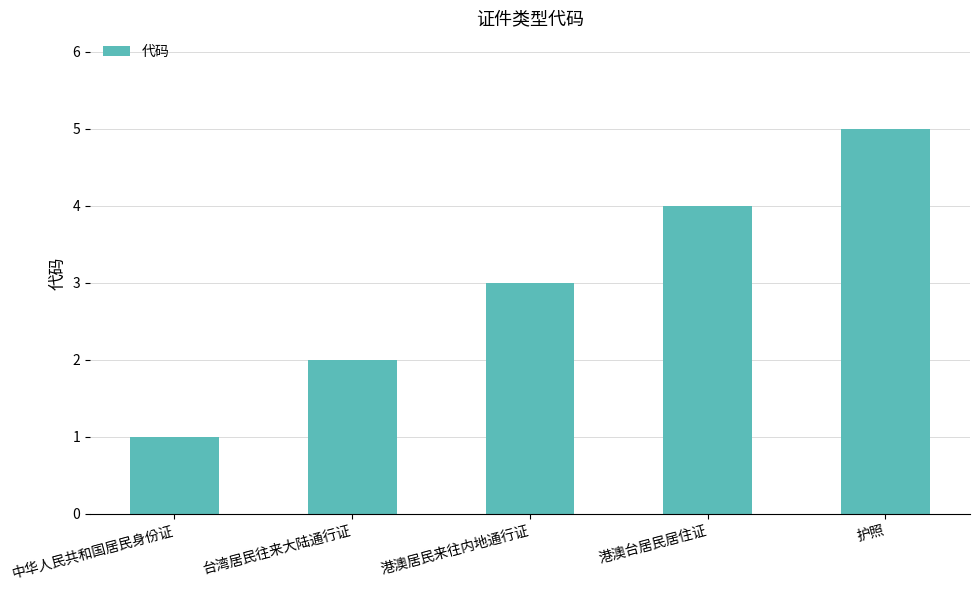

List the labels in order of value, smallest first.

中华人民共和国居民身份证, 台湾居民往来大陆通行证, 港澳居民来往内地通行证, 港澳台居民居住证, 护照